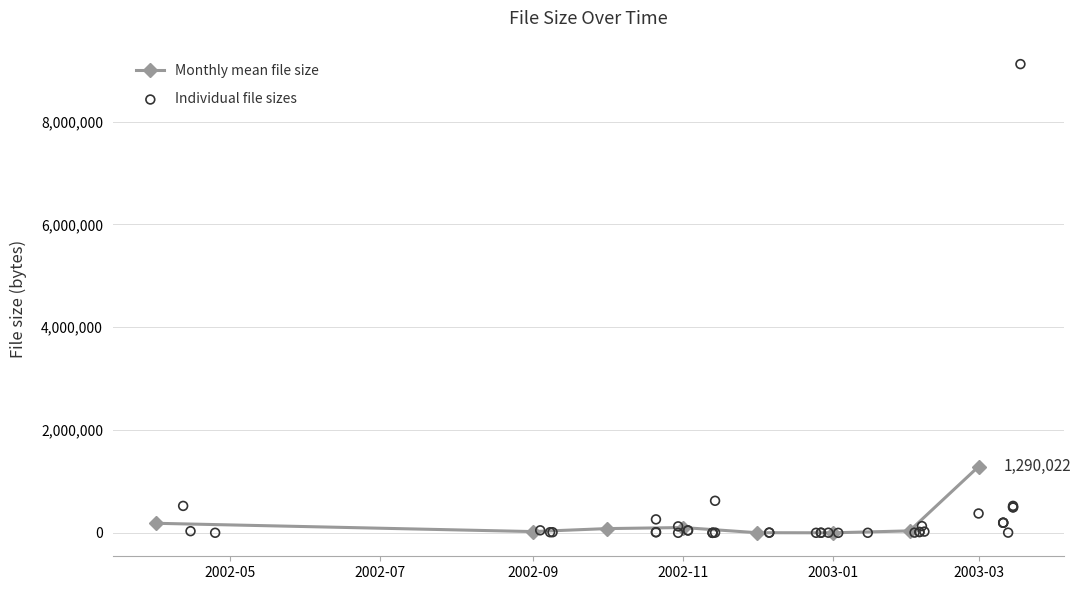

Approximately how many times larger is the value at 2002-04-12 compared to 2003-02-06?

4.0